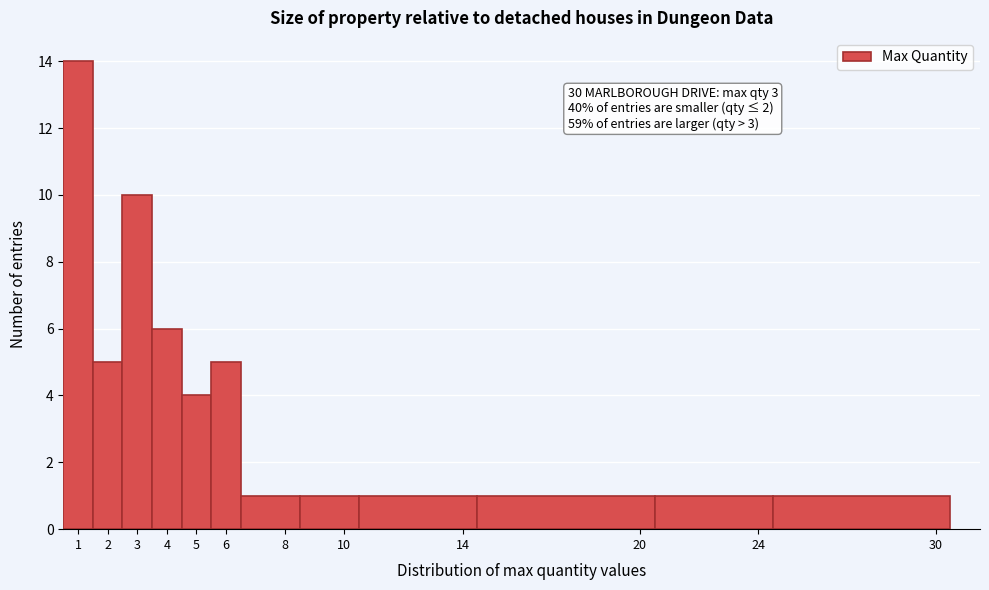

Which range on the x-axis has the tallest bar?

0.5 to 1.5